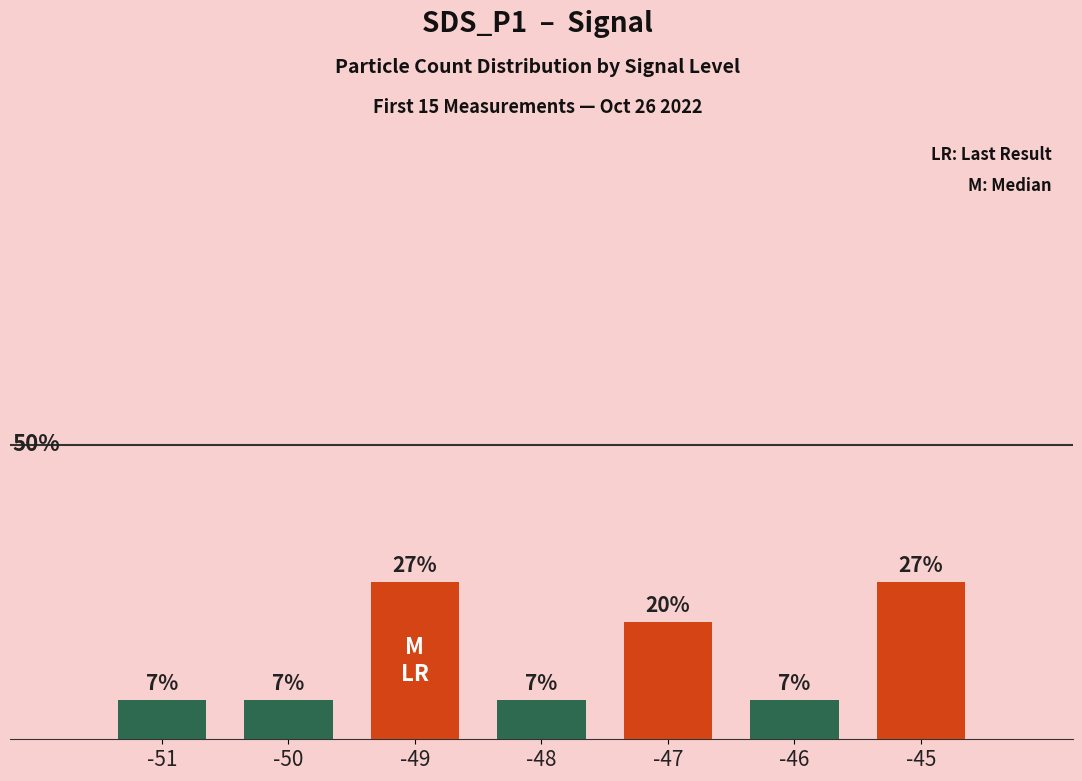

Is it true that the value at -49 is 17.4?

False